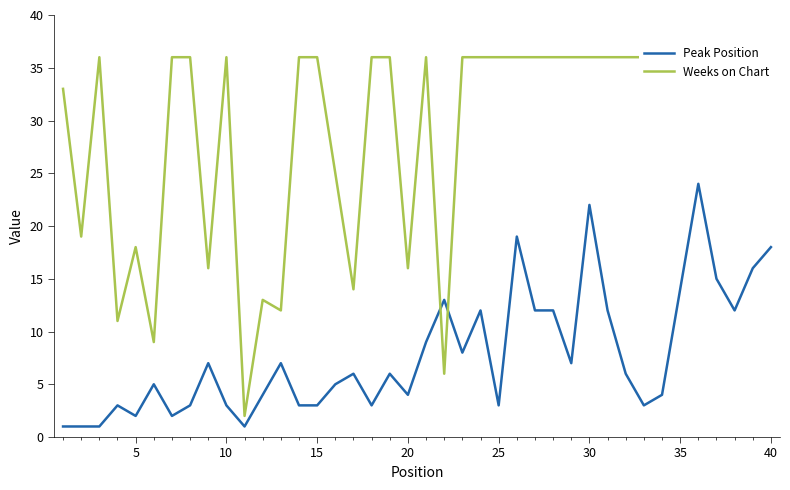

The value of Peak Position at 40 is 18. True or false?

True